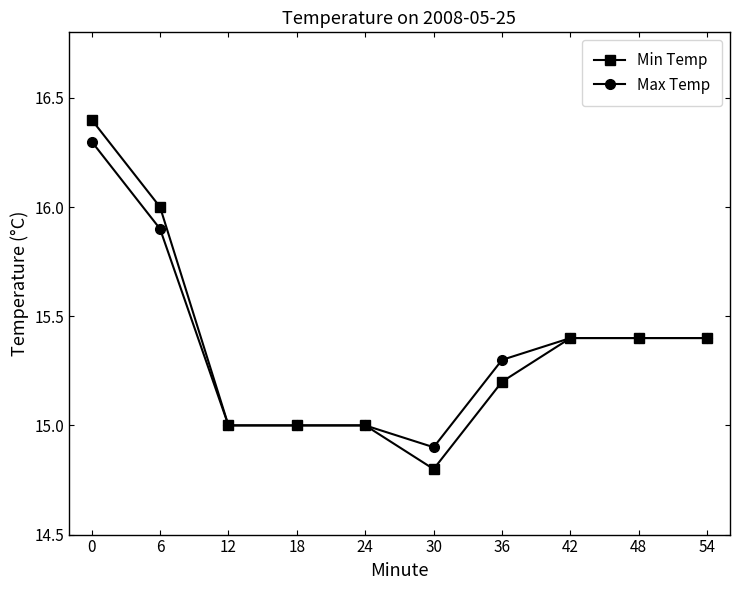

What is the sum of all Max Temp values?

153.6